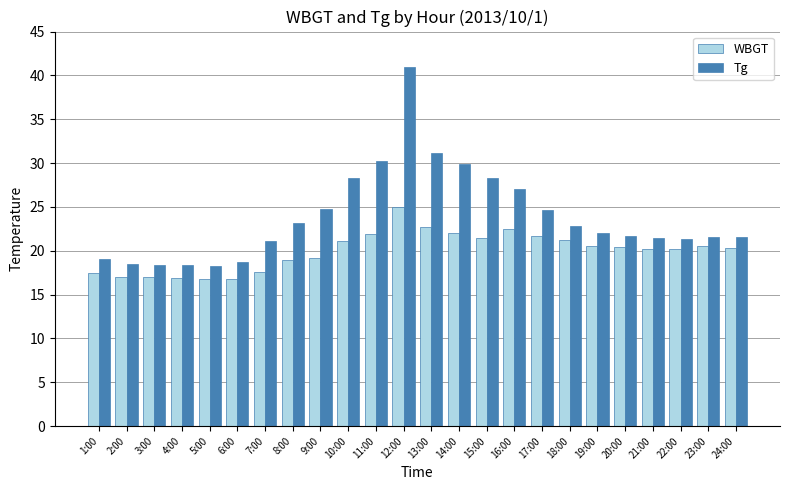

List the series in order of their peak value, highest first.

Tg, WBGT